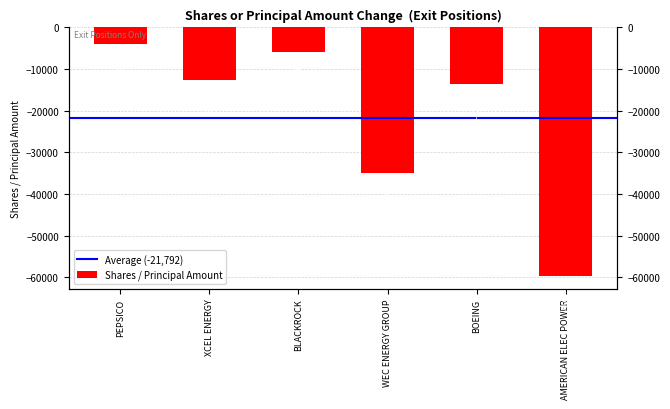

Is it true that the value at XCEL ENERGY is -12725?

True